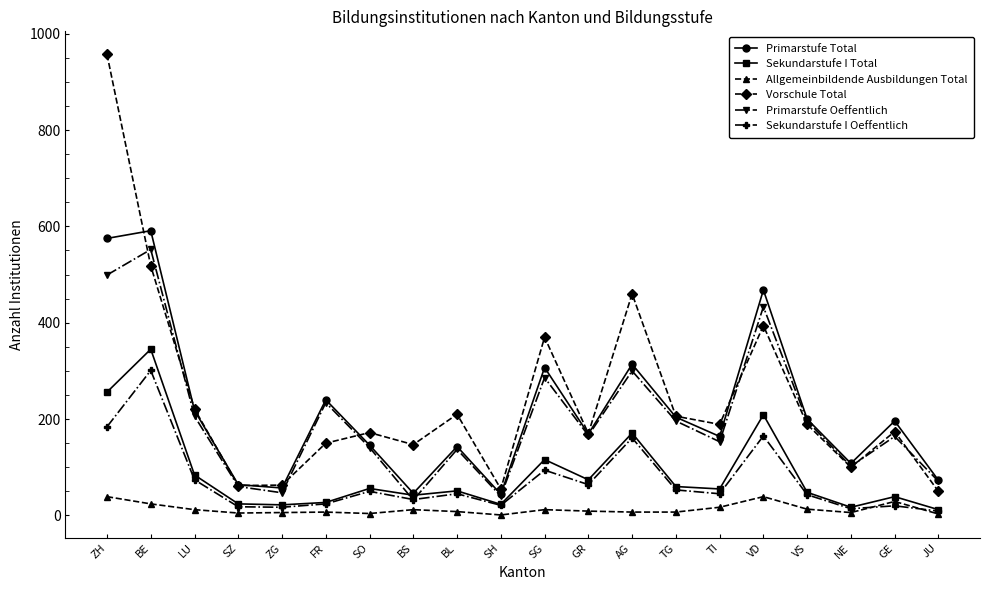

Which label corresponds to the largest value in the chart?

ZH